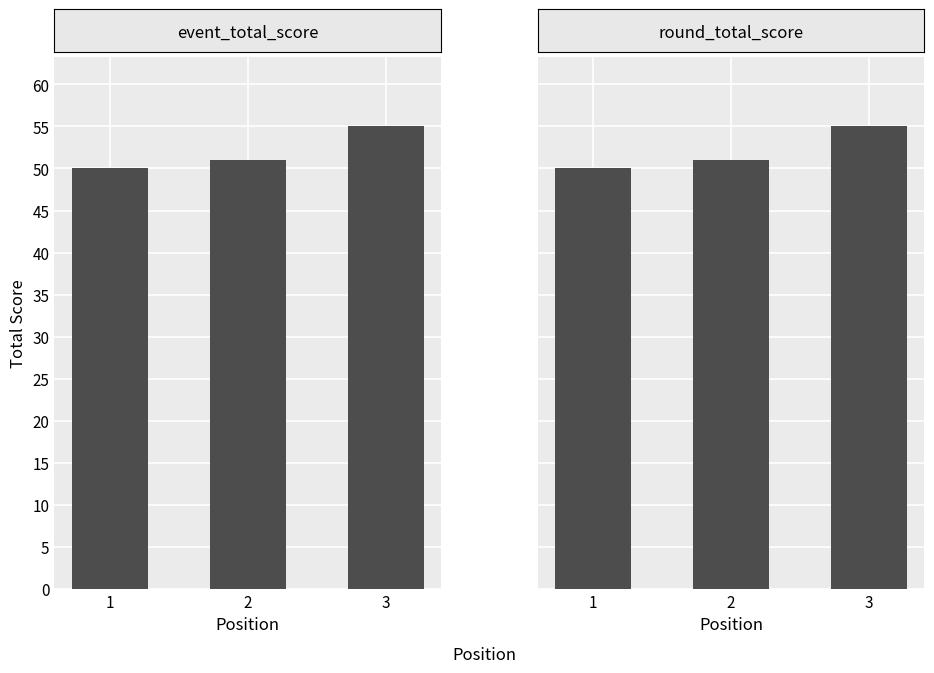

What is the difference between the event_total_score values at 1 and 3?

5